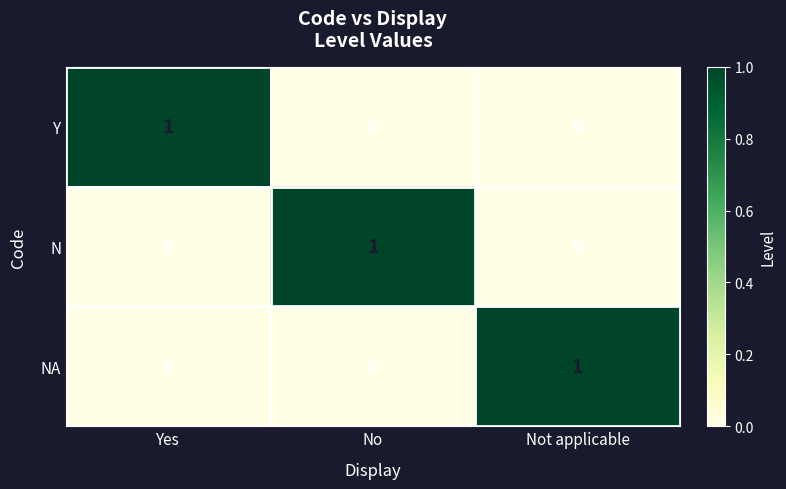

How many Y values are between 0 and 1?

3